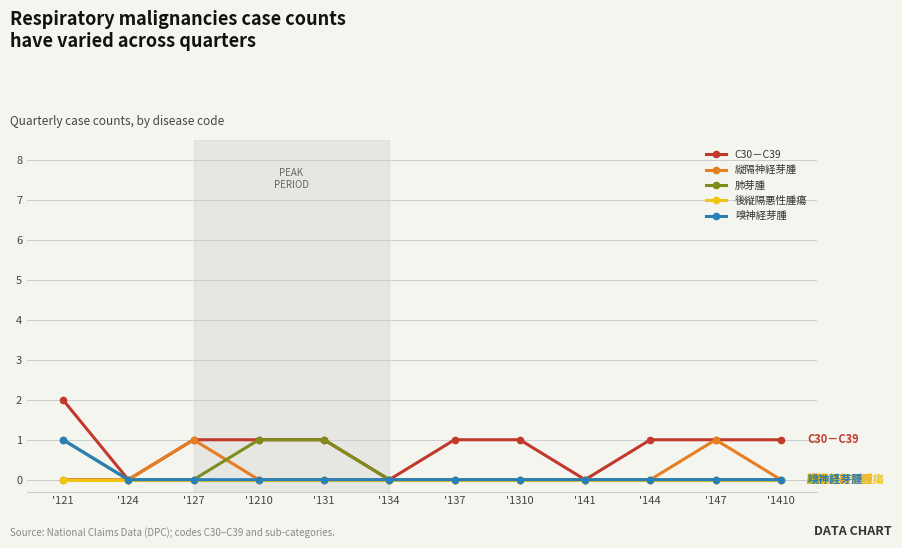

What are all the series names shown in the legend?

C30－C39, 縦隔神経芽腫, 肺芽腫, 後縦隔悪性腫瘍, 嗅神経芽腫